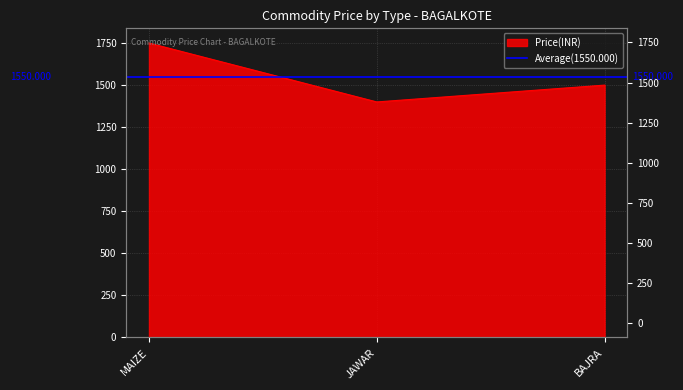

What is the ratio of the value at MAIZE to the value at BAJRA?

1.2